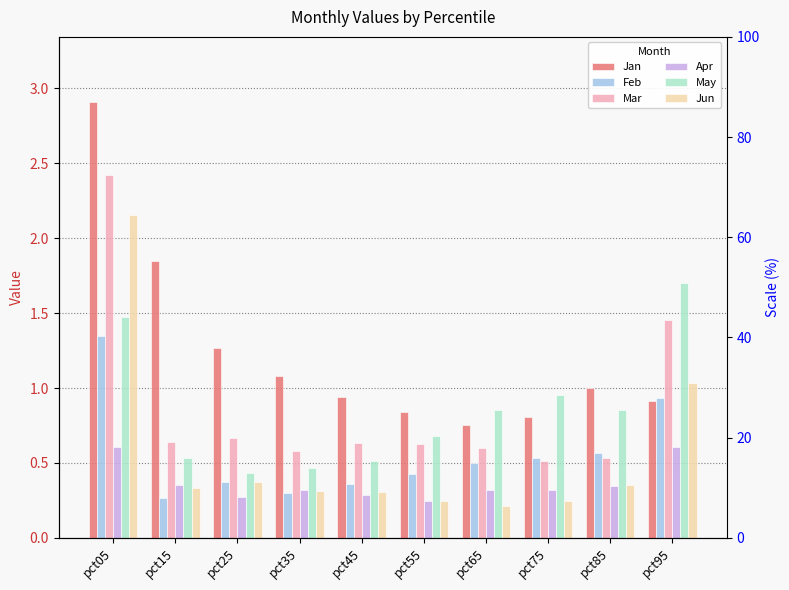

What is the value of the Jun bar at the 5th from the left?

0.3